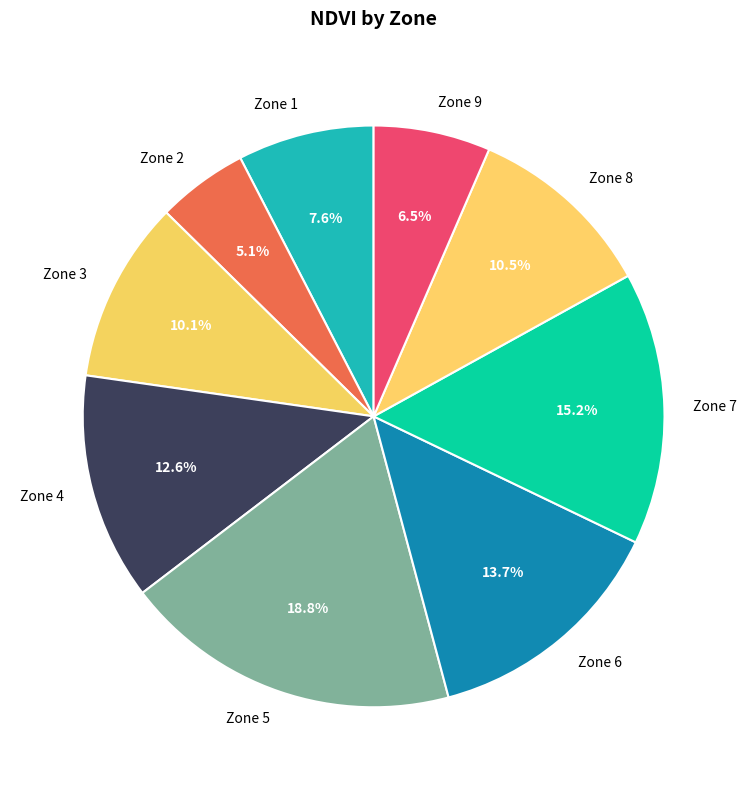

Which category has the biggest portion of the pie?

Zone 5